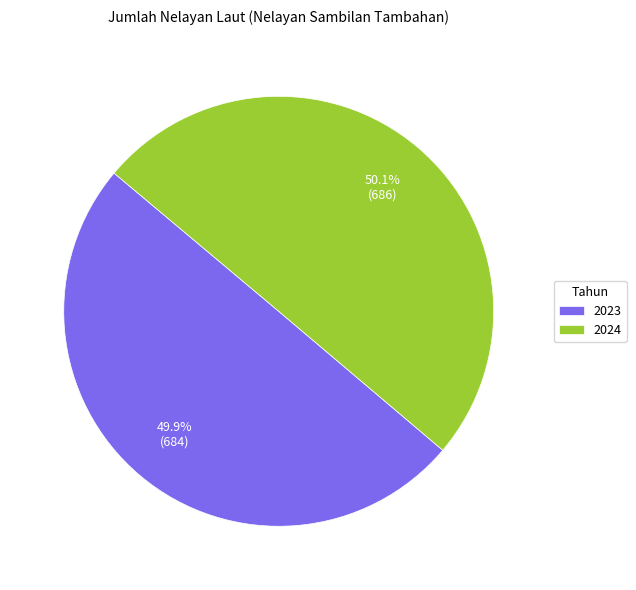

Is there a majority slice in this chart?

Yes